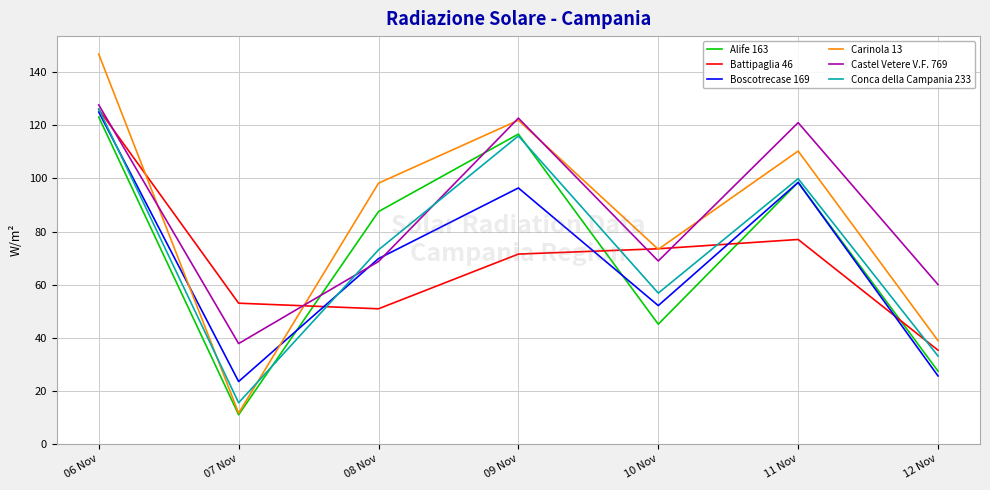

Is it true that Castel Vetere V.F. 769 equals 62.0 at 06 Nov?

False